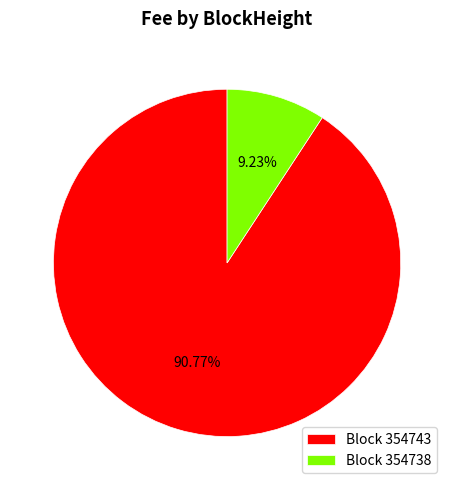

What is the smallest slice in the pie chart?

Block 354738